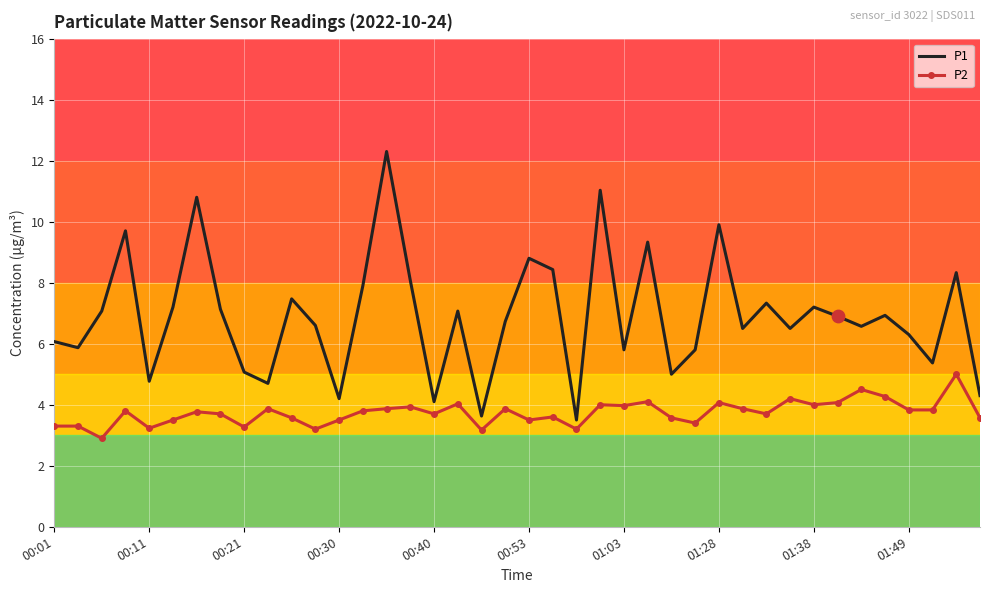

Which series has the largest total across all categories?

P1